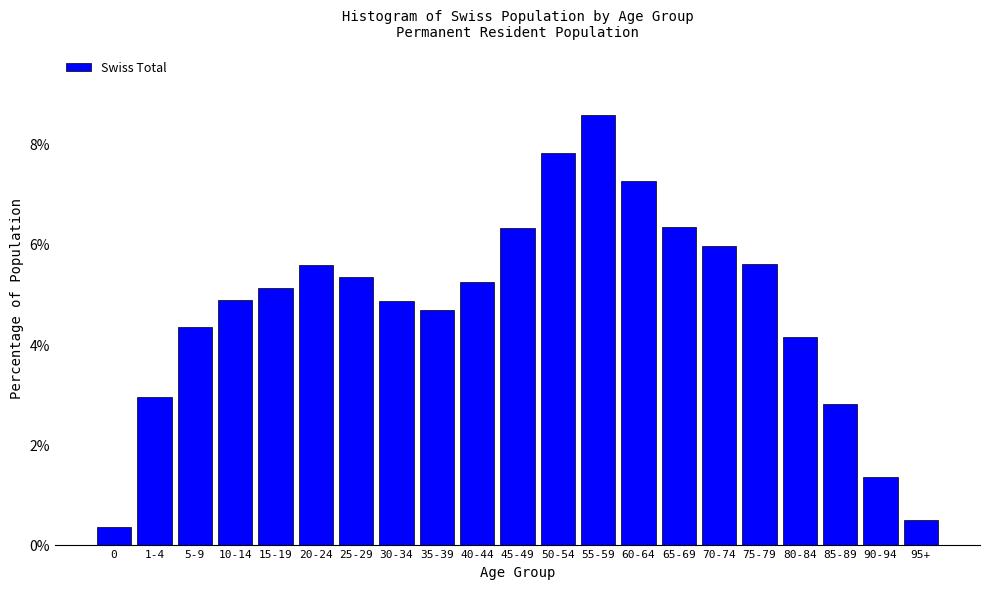

Reading left to right, extract all data points from this chart.

0.4	2.9	4.3	4.9	5.1	5.6	5.3	4.9	4.7	5.2	6.3	7.8	8.6	7.3	6.3	6.0	5.6	4.1	2.8	1.4	0.5